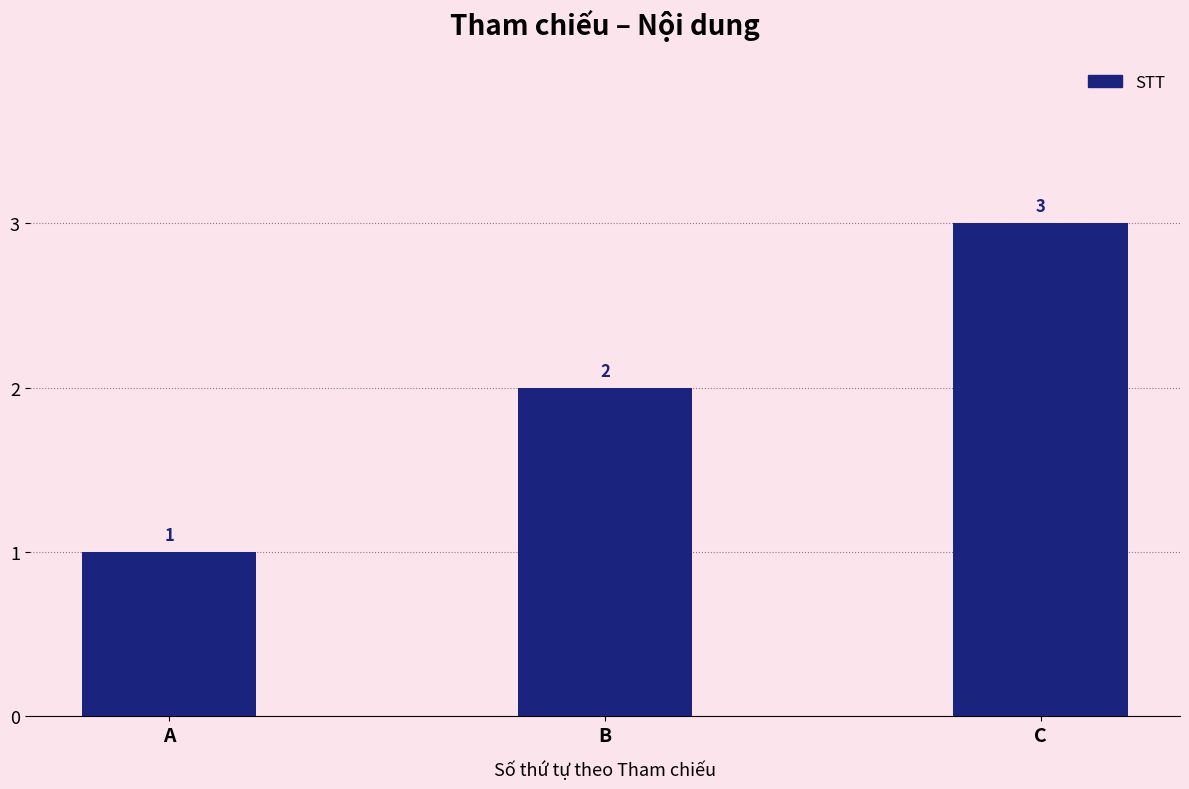

What is the value of the 3rd bar from the left?

3